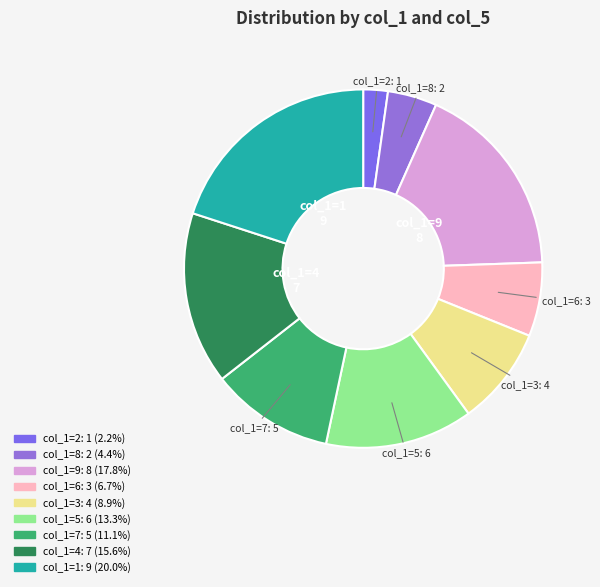

Do col_1=6 and col_1=5 together represent more than half of the pie?

No